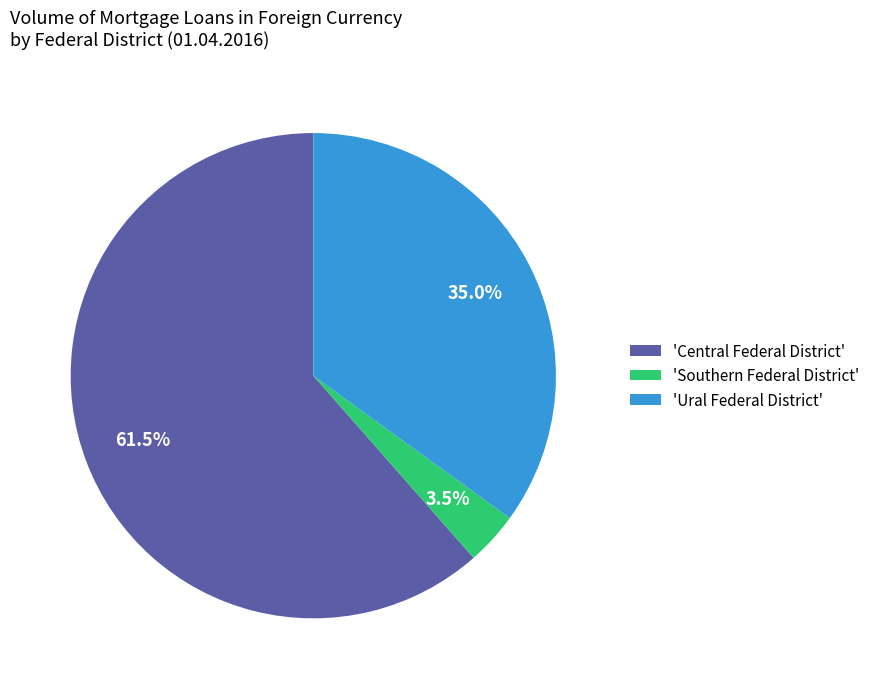

Count the number of slices in the pie.

3